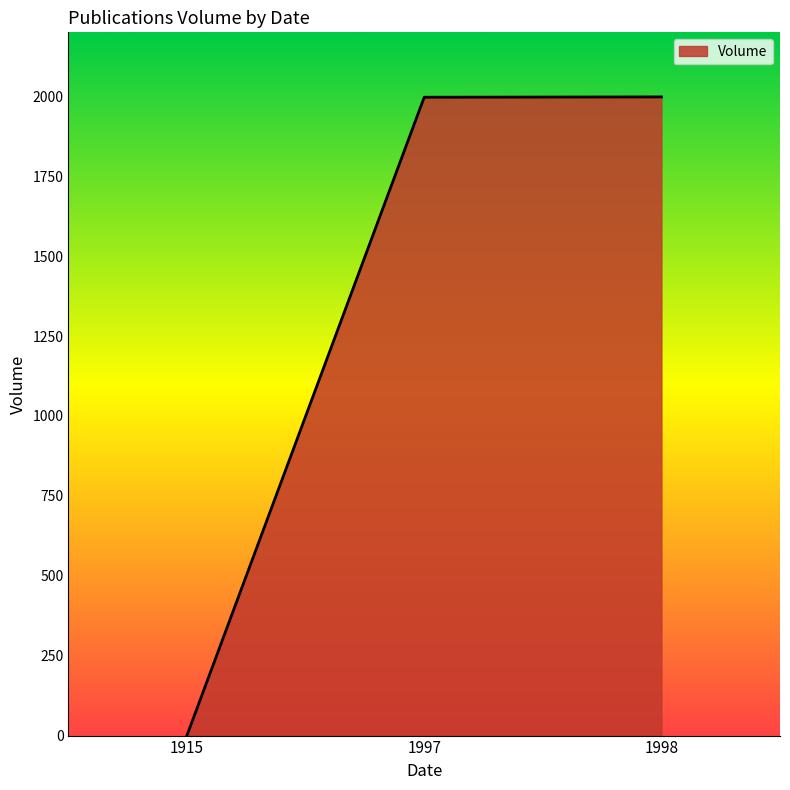

Is it true that the value at 1997 is 1272?

False